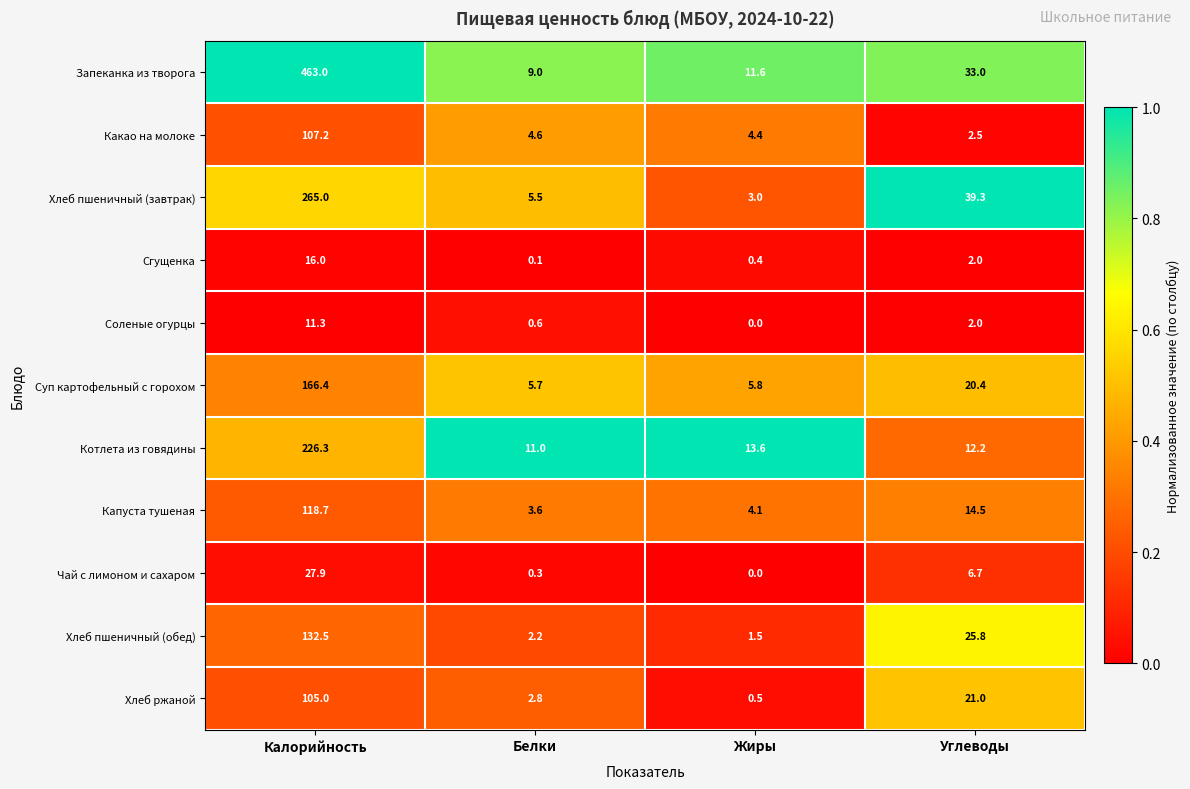

How many distinct data groups are displayed?

11